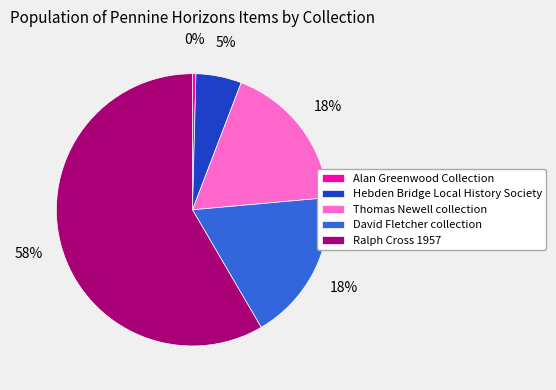

Is there any slice that represents more than half of the pie?

Yes